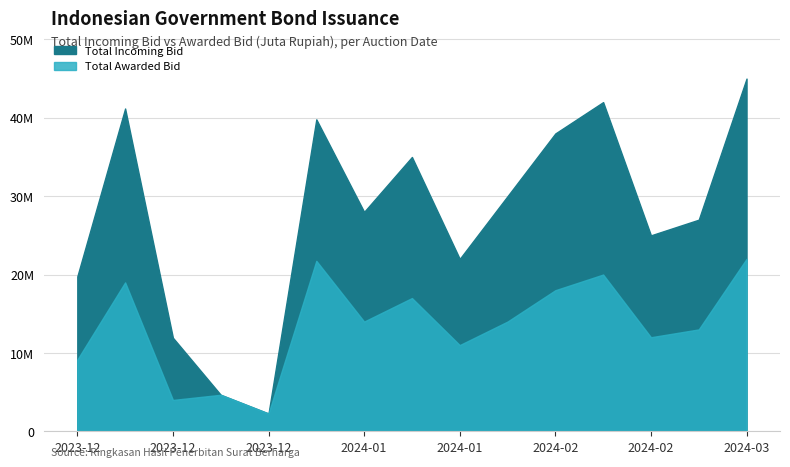

The value of total_awarded at 14 is 39359015. True or false?

False